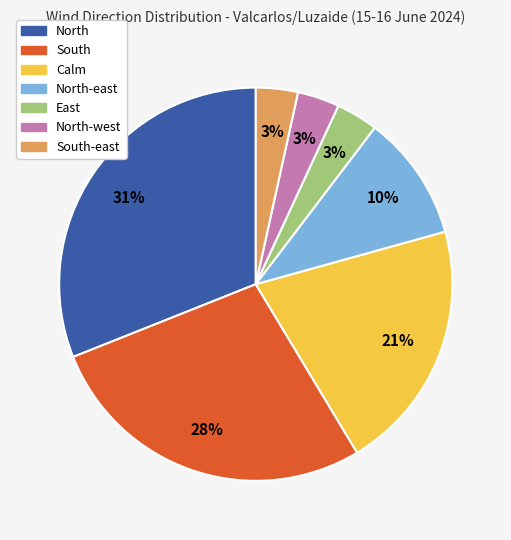

Does any single category account for the majority?

No